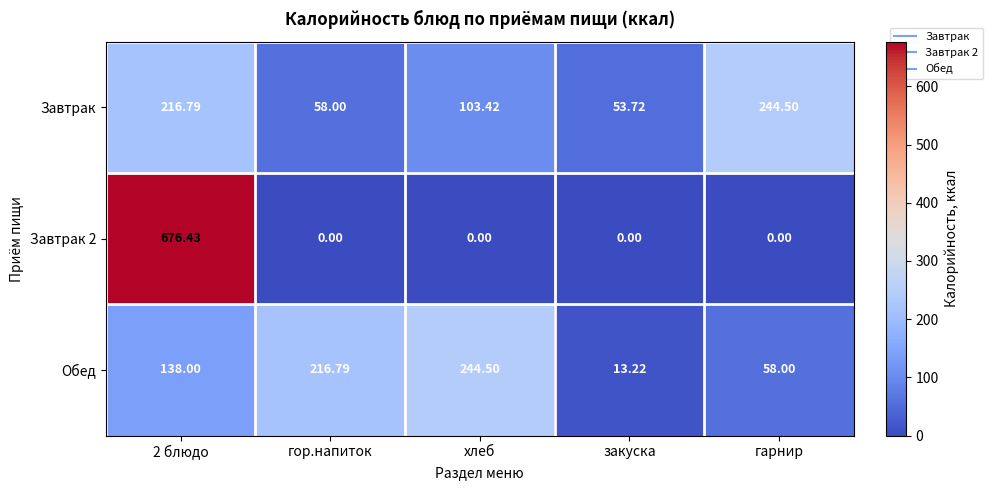

Between гор.напиток and хлеб, which series saw the biggest shift?

Завтрак